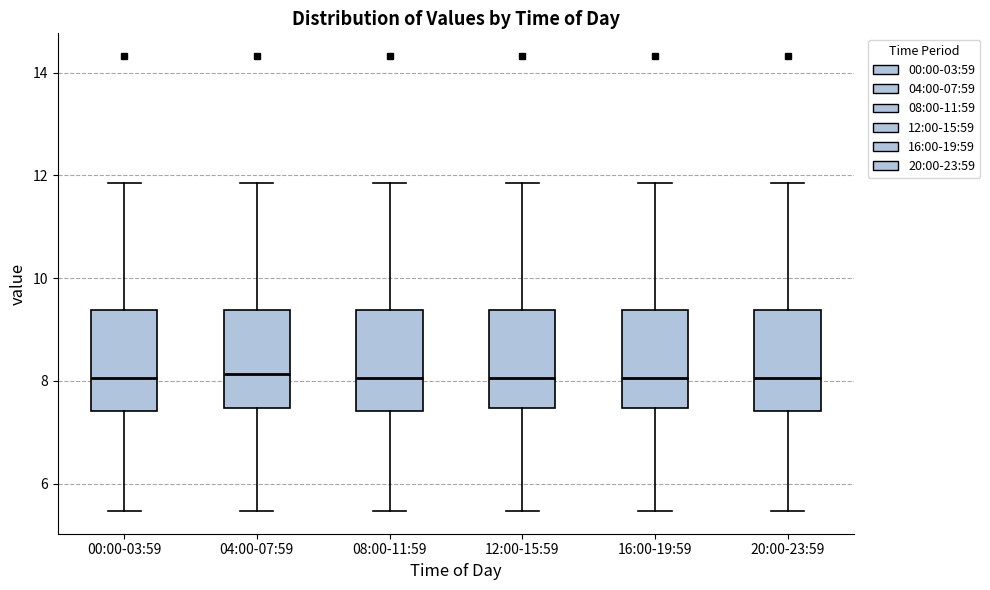

Reading left to right, transcribe this box plot: for each box, give where its median line is, the range the box spans, and where its two whiskers end, as read against the y-axis. The values are not printed on the chart, so give them approximately, as read against the axis.

00:00-03:59: median 8.0, box 7.4 to 9.4, whiskers 5.4 to 11.8
04:00-07:59: median 8.2, box 7.4 to 9.4, whiskers 5.4 to 11.8
08:00-11:59: median 8.0, box 7.4 to 9.4, whiskers 5.4 to 11.8
12:00-15:59: median 8.0, box 7.4 to 9.4, whiskers 5.4 to 11.8
16:00-19:59: median 8.0, box 7.4 to 9.4, whiskers 5.4 to 11.8
20:00-23:59: median 8.0, box 7.4 to 9.4, whiskers 5.4 to 11.8